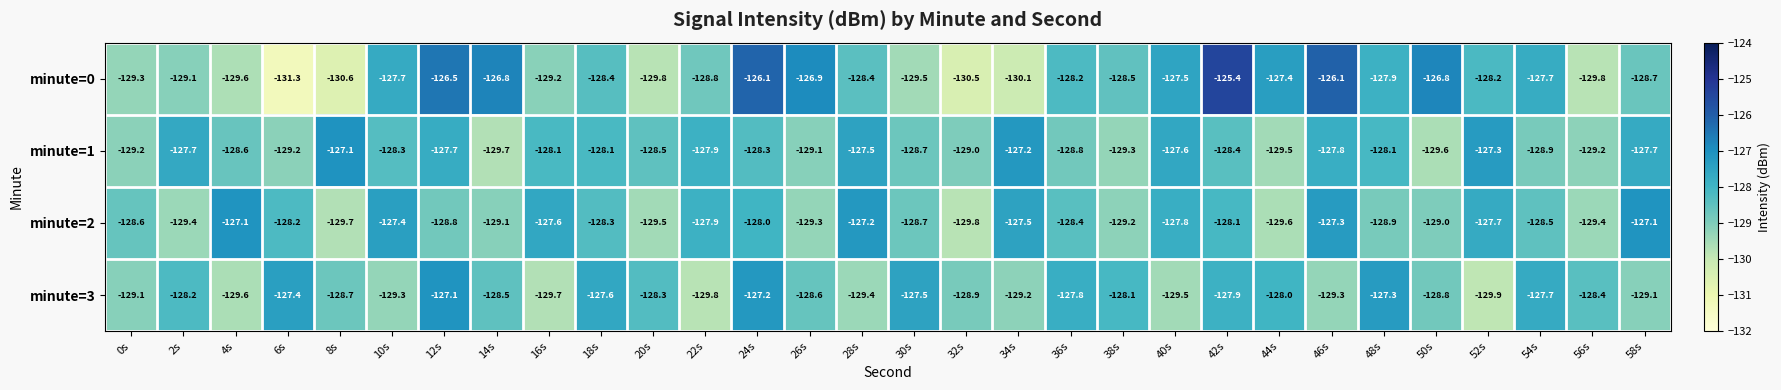

What is the sum of all minute=0 values?

-3850.8